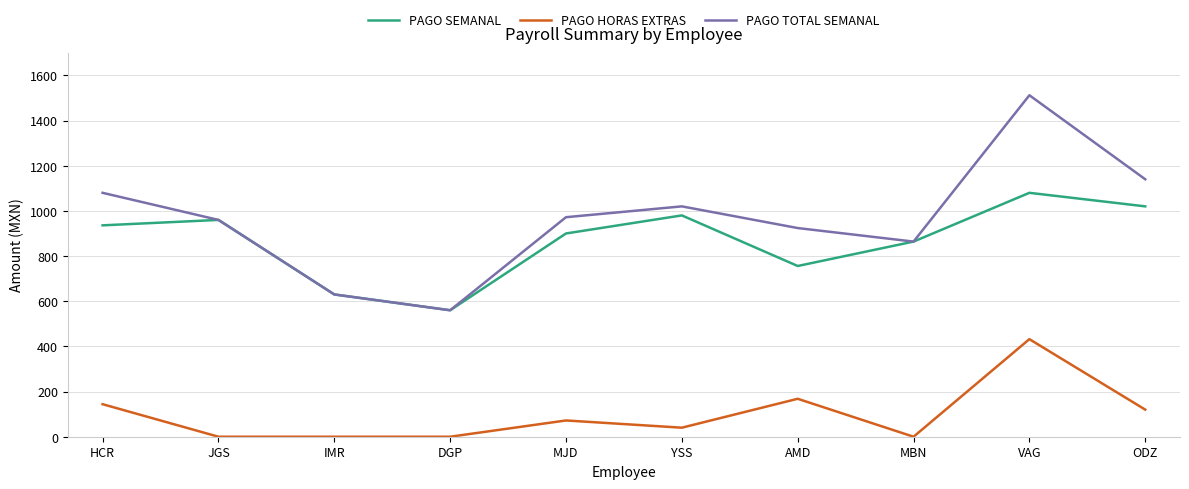

List the series in order of their peak value, lowest first.

PAGO HORAS EXTRAS, PAGO SEMANAL, PAGO TOTAL SEMANAL